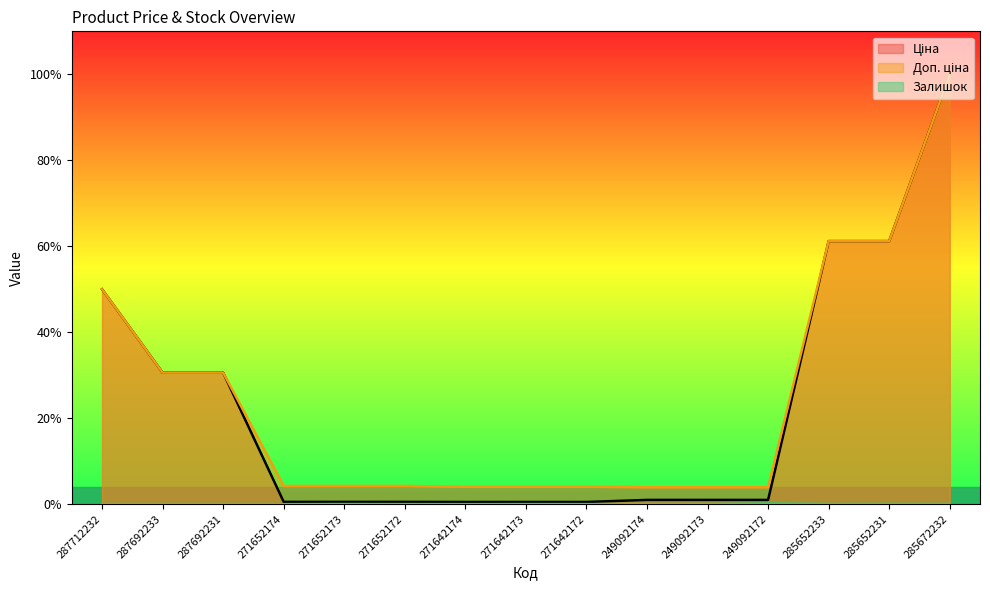

Reading left to right, what are all the values shown in this chart?

Ціна: 287712232=0.5	287692233=0.3	287692231=0.3	271652174=0.0	271652173=0.0	271652172=0.0	271642174=0.0	271642173=0.0	271642172=0.0	249092174=0.0	249092173=0.0	249092172=0.0	285652233=0.6	285652231=0.6	285672232=1.0
Доп. ціна: 287712232=0.5	287692233=0.3	287692231=0.3	271652174=0.0	271652173=0.0	271652172=0.0	271642174=0.0	271642173=0.0	271642172=0.0	249092174=0.0	249092173=0.0	249092172=0.0	285652233=0.6	285652231=0.6	285672232=1.0
Залишок: 287712232=0.0	287692233=0.0	287692231=0.0	271652174=0.0	271652173=0.0	271652172=0.0	271642174=0.0	271642173=0.0	271642172=0.0	249092174=0.0	249092173=0.0	249092172=0.0	285652233=0.0	285652231=0.0	285672232=0.0